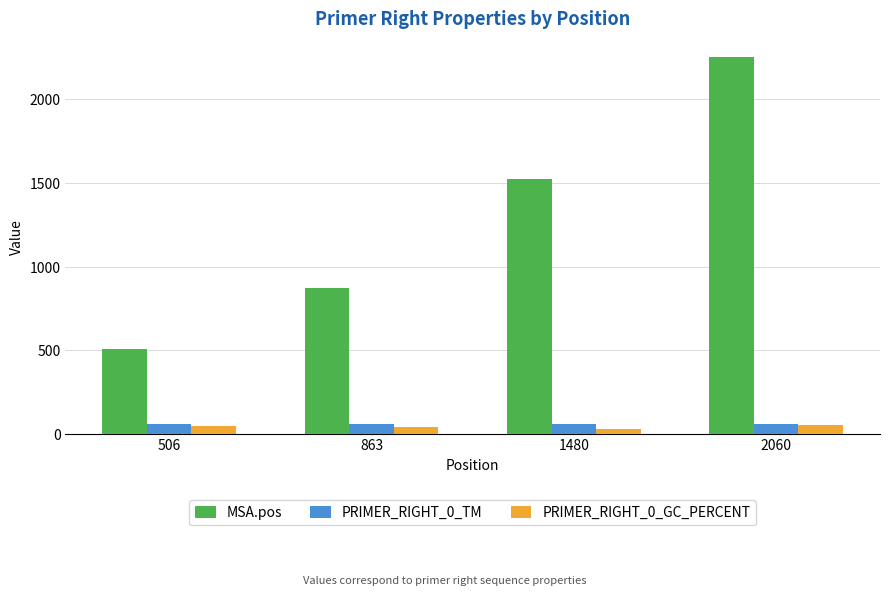

Between 506 and 2060, which series saw the biggest shift?

MSA.pos